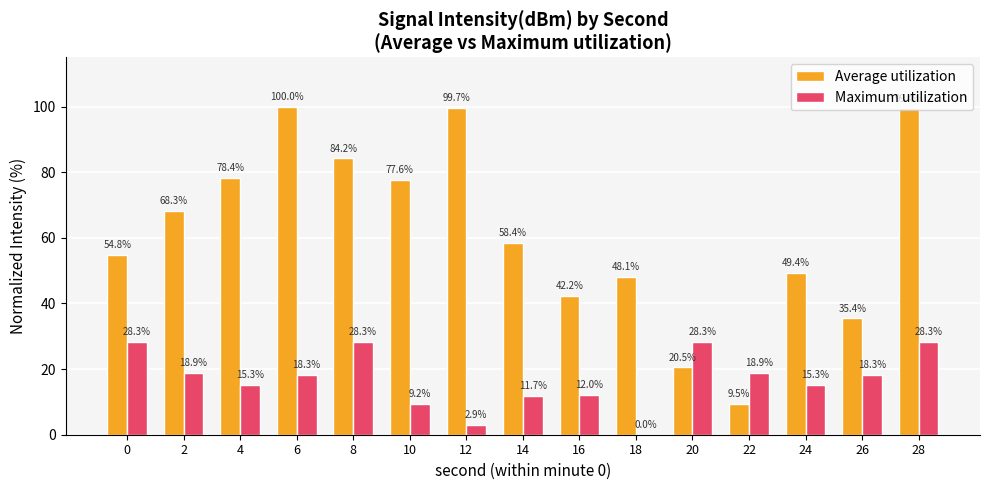

The value of Average utilization at 18 is 30.2. True or false?

False